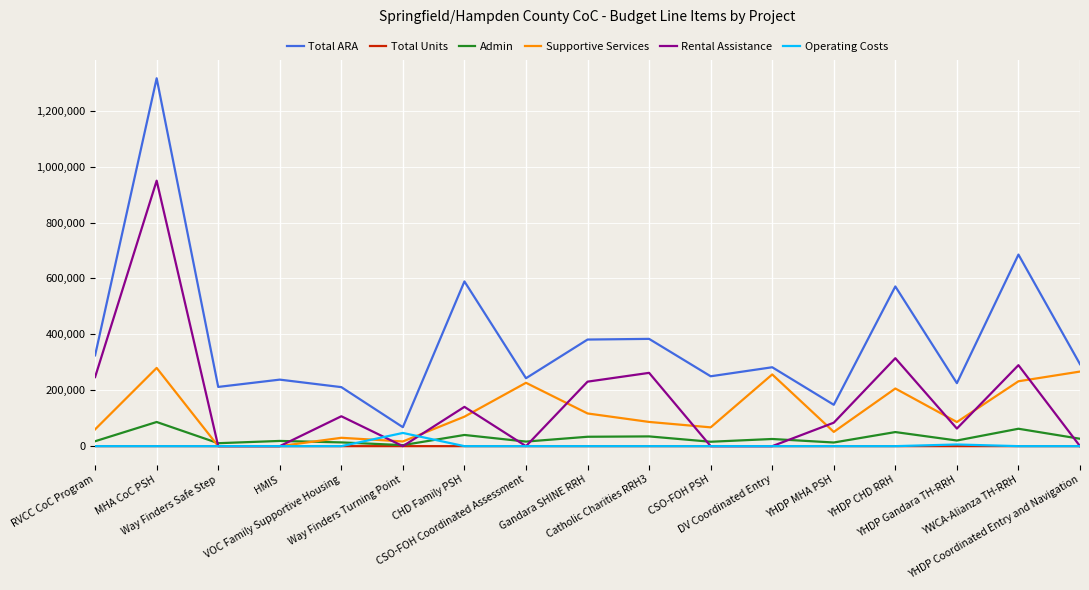

At which category is the sum across all series the highest?

MHA CoC PSH